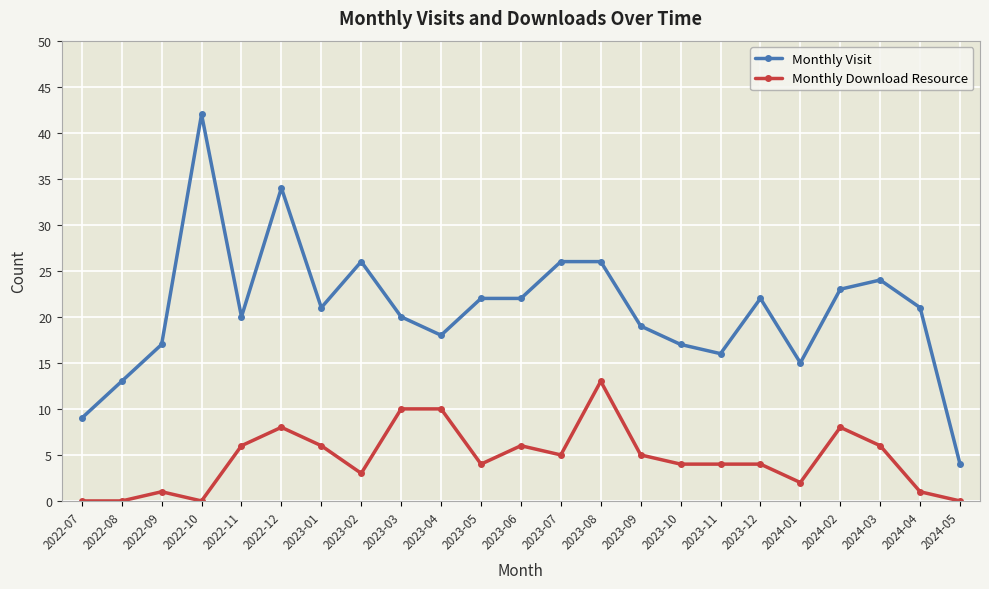

True or false: Monthly Visit and Monthly Download Resource intersect in this chart.

False